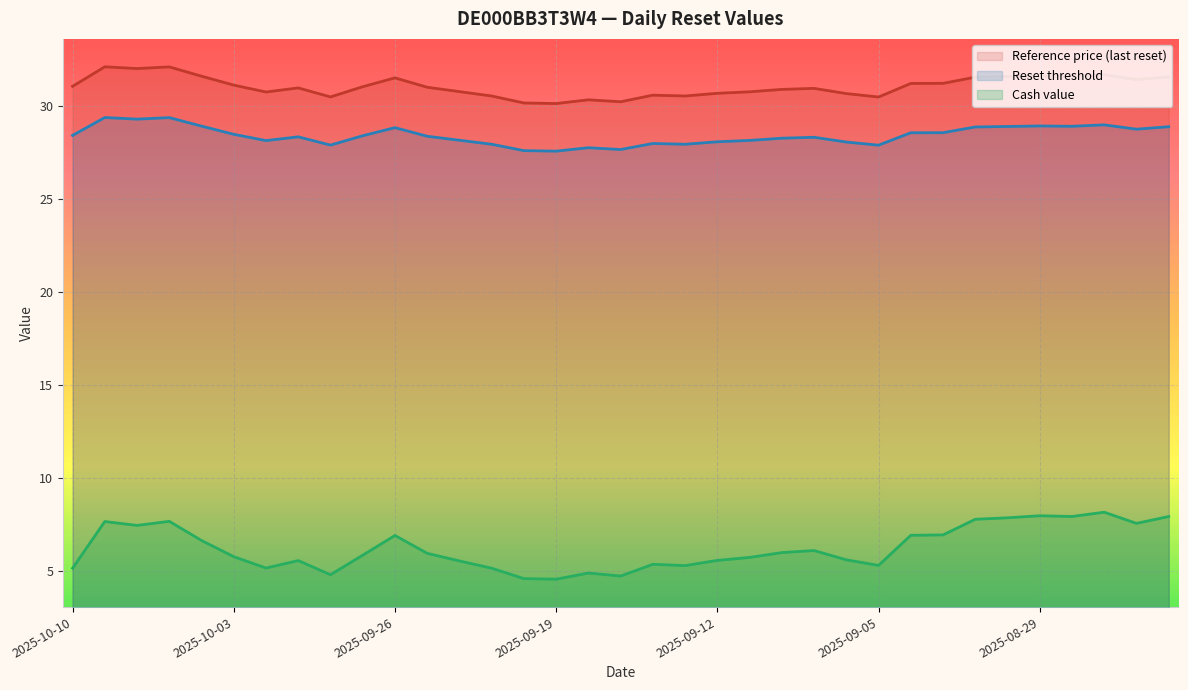

True or false: Reference price (last reset) and Reset threshold intersect in this chart.

False